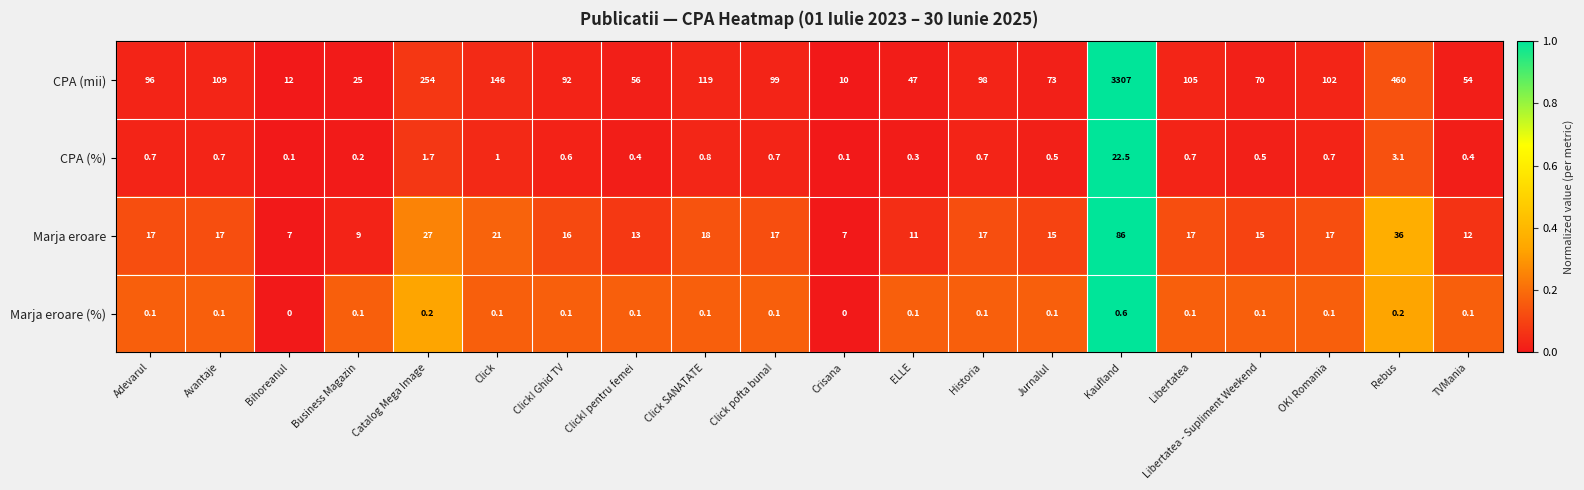

Read the Marja eroare value at Avantaje.

17.0